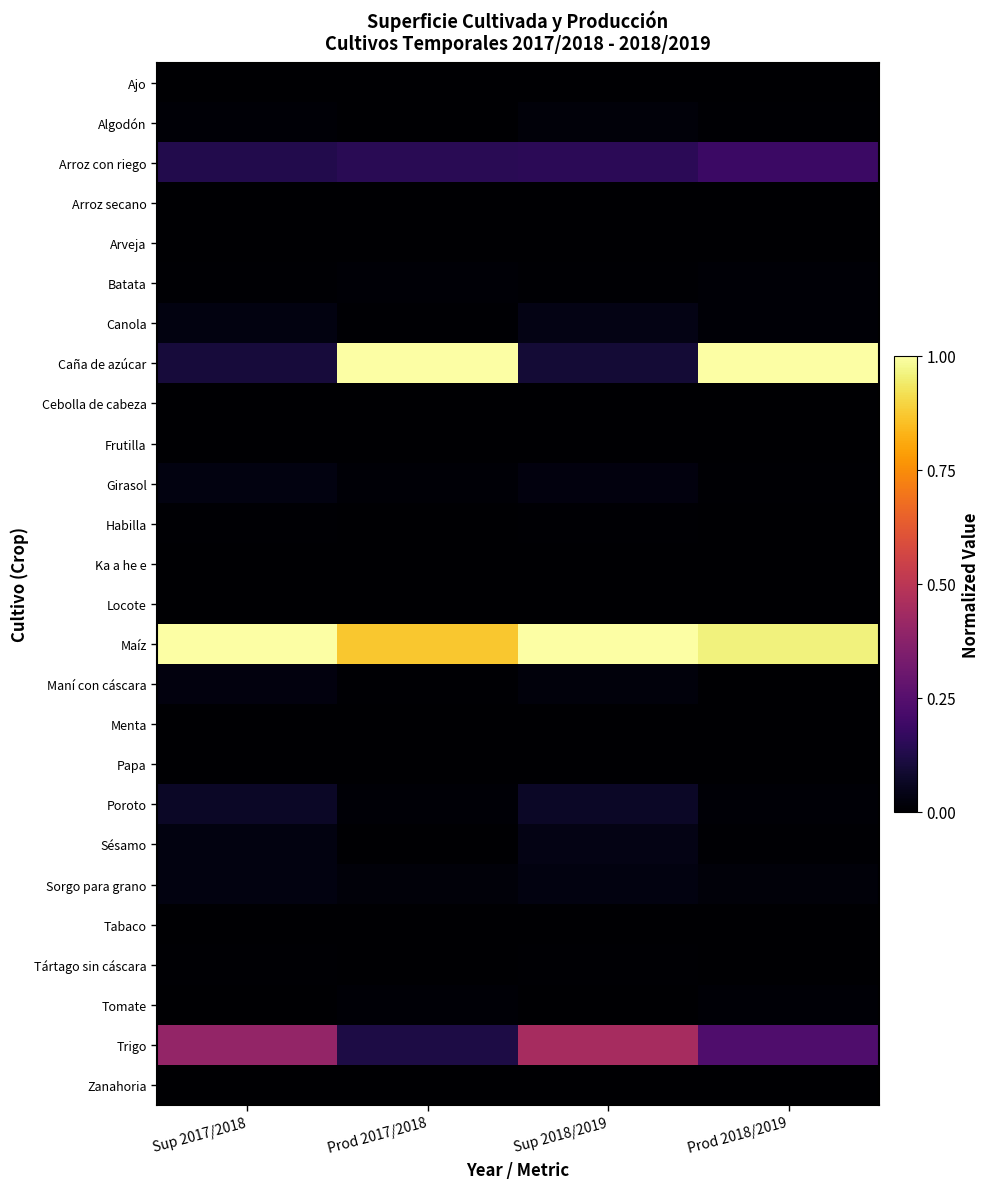

What is the difference between the highest and lowest values at Prod 2018/2019?

1.0